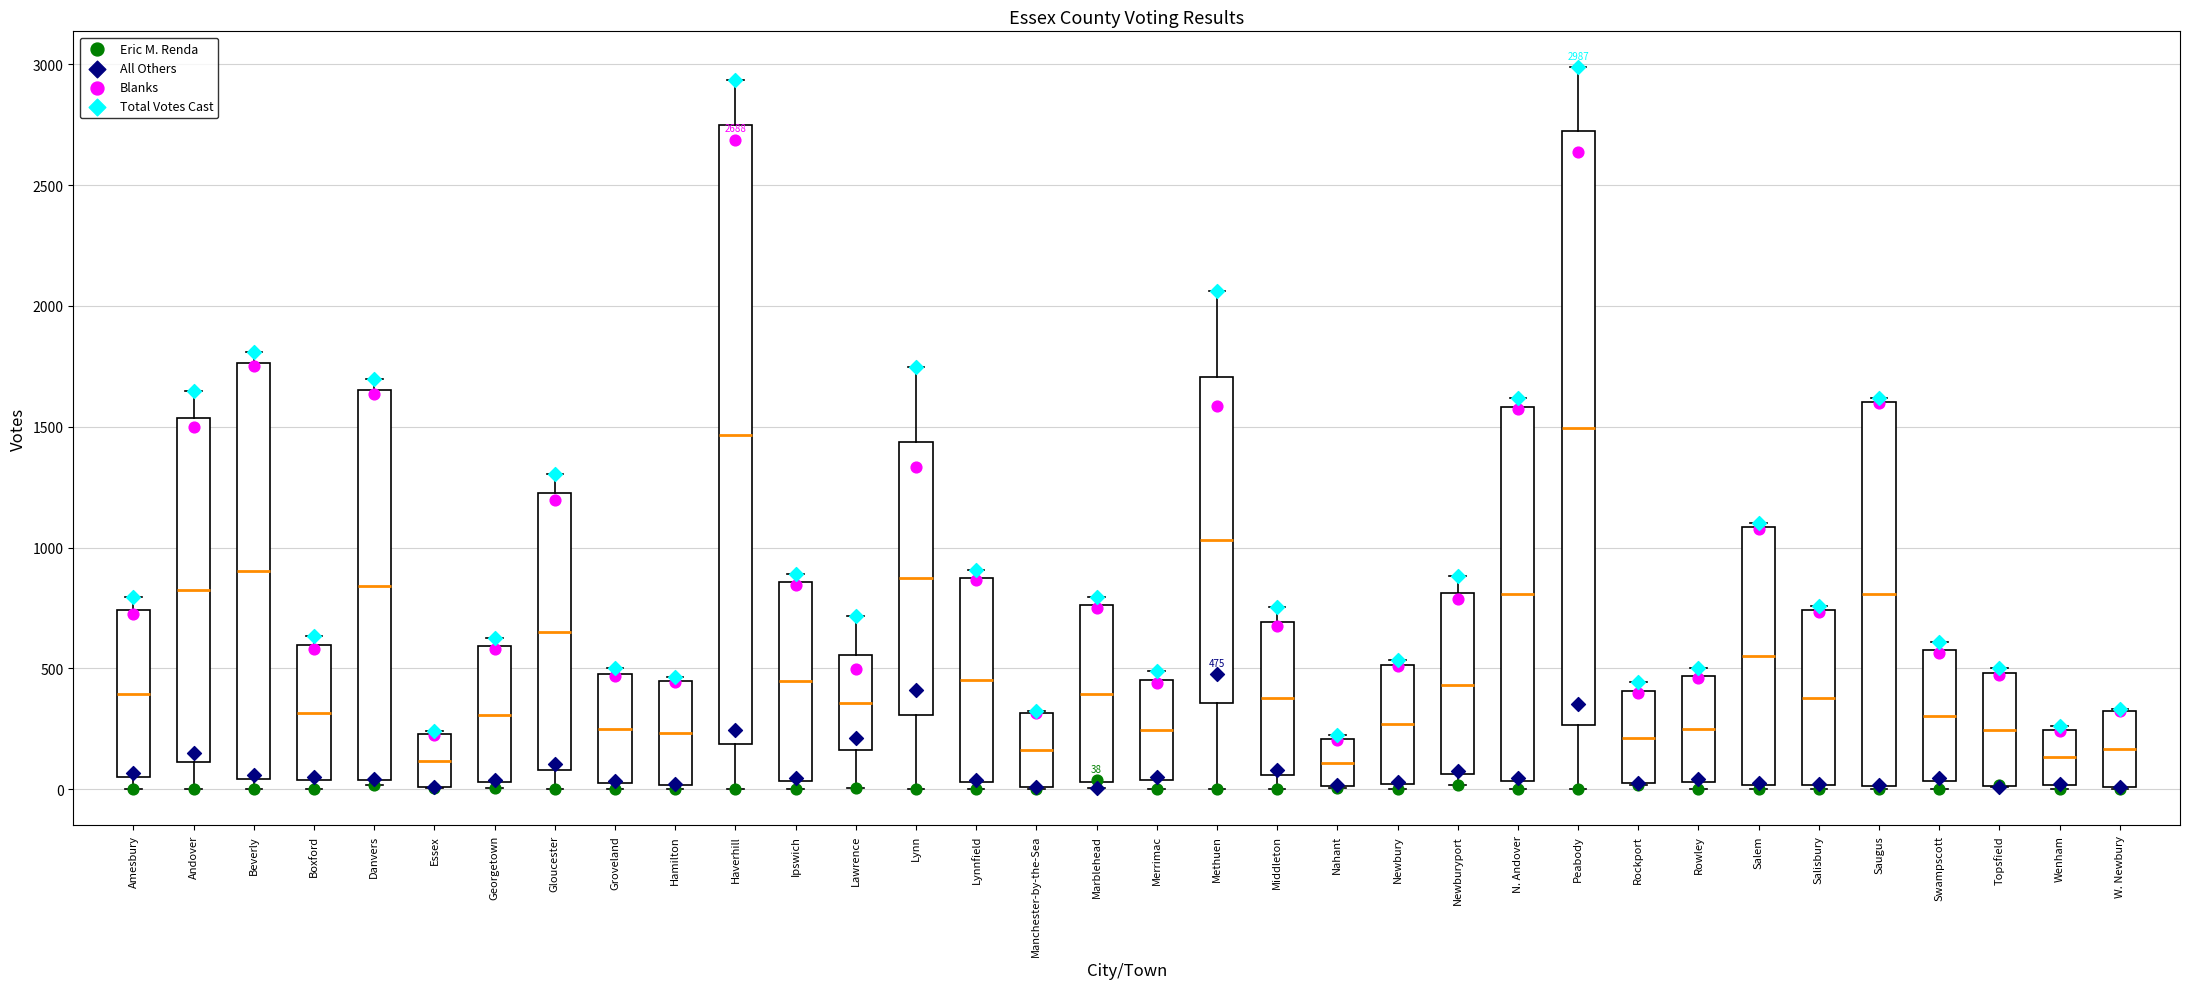

Which box is the tallest, from its lower edge to its upper edge?

Haverhill